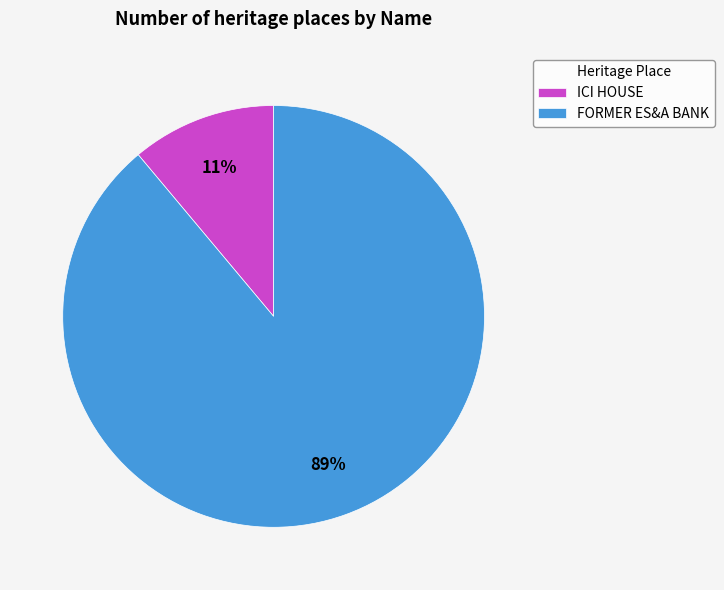

Does FORMER ES&A BANK represent more than half of the total?

Yes